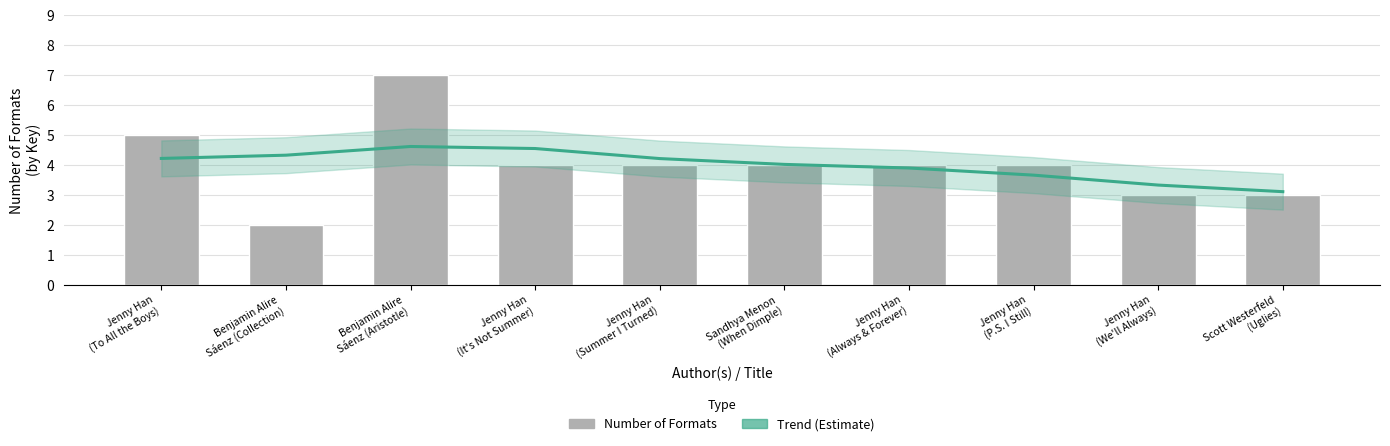

True or false: Number of Formats has a value of 4.0 at Jenny Han
(P.S. I Still).

True